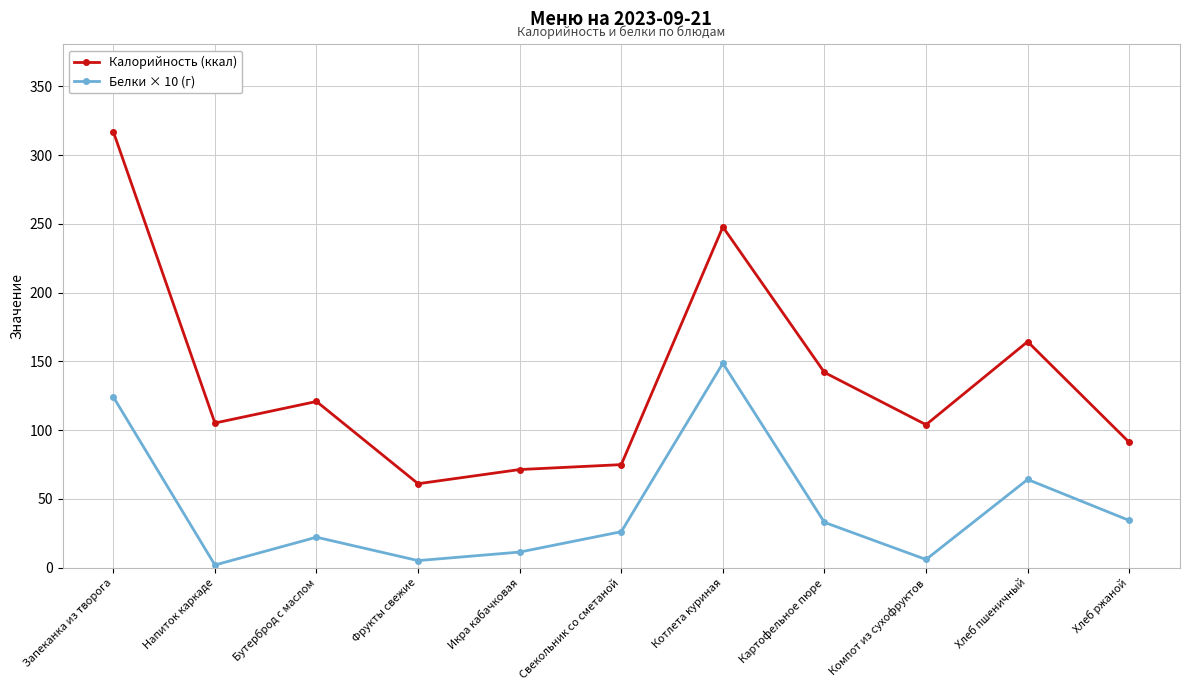

The Белки × 10 (г) series shows 216.7 at Котлета куриная. True or false?

False